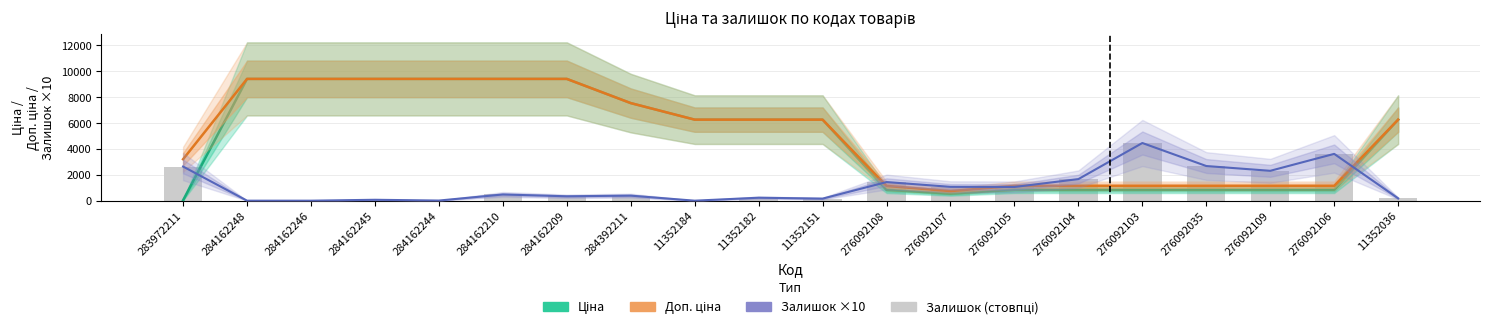

True or false: Доп. ціна has a value of 742.0 at 276092107.

True